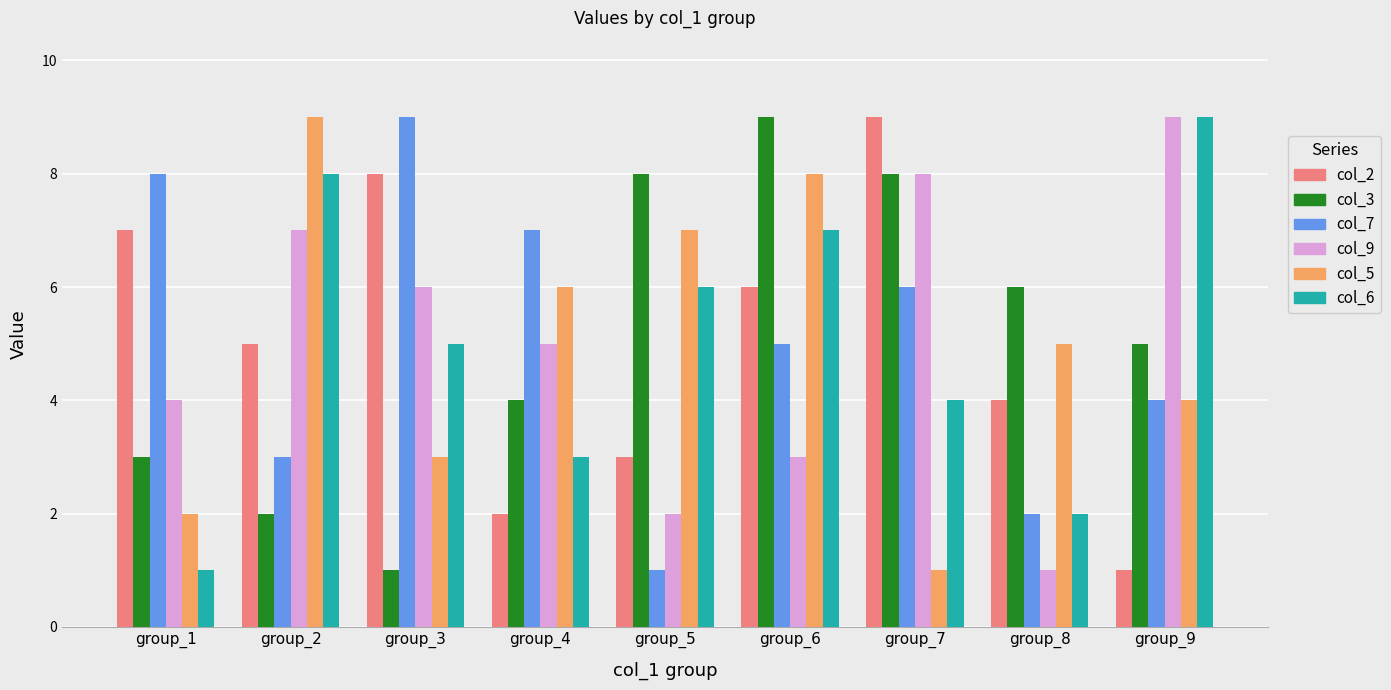

At how many categories does at least one series exceed 1?

9